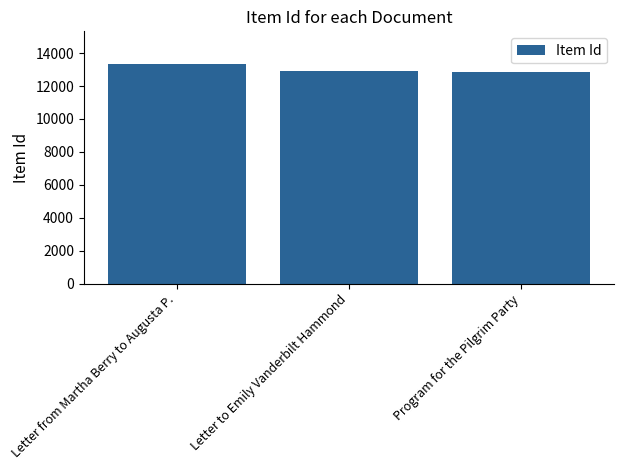

Read the value at Letter to Emily Vanderbilt Hammond, to the nearest 50.

12900